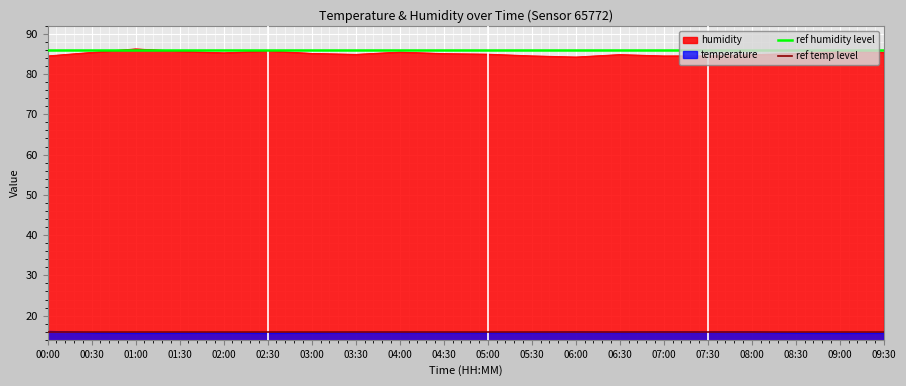

True or false: humidity and temperature cross at least once.

False